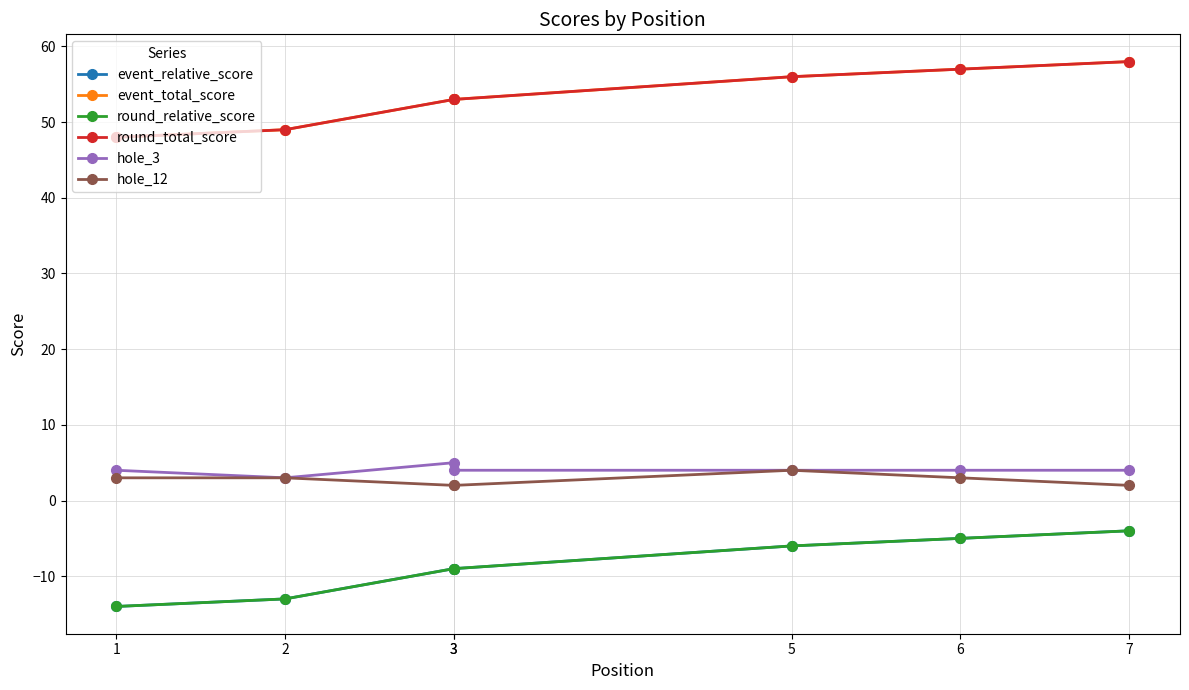

Reading right to left, extract all data points from this chart.

event_relative_score: 7=-4	6=-5	5=-6	3=-9	3=-9	2=-13	1=-14
event_total_score: 7=58	6=57	5=56	3=53	3=53	2=49	1=48
round_relative_score: 7=-4	6=-5	5=-6	3=-9	3=-9	2=-13	1=-14
round_total_score: 7=58	6=57	5=56	3=53	3=53	2=49	1=48
hole_3: 7=4	6=4	5=4	3=4	3=5	2=3	1=4
hole_12: 7=2	6=3	5=4	3=2	3=2	2=3	1=3